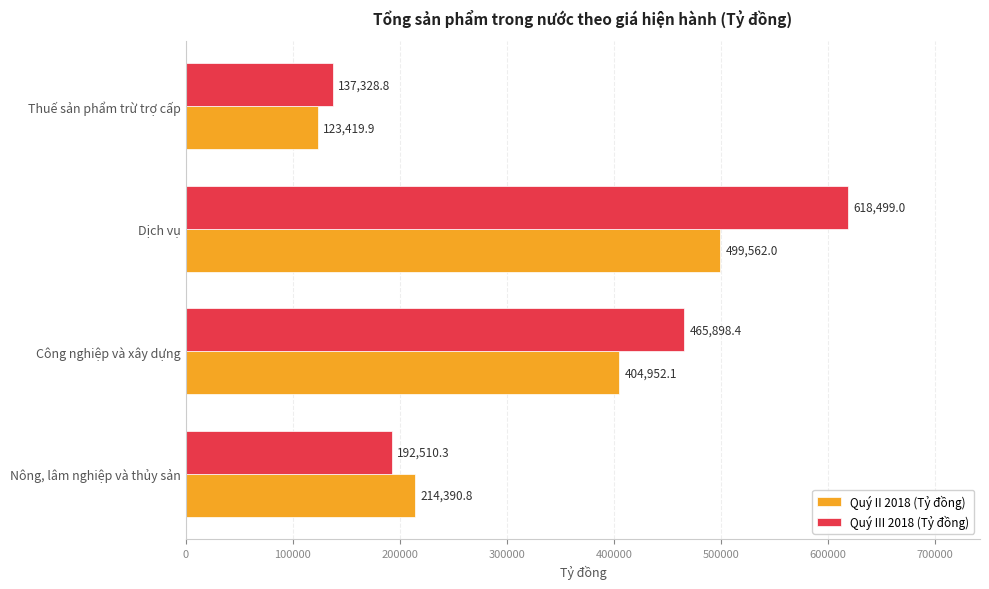

What is the total value across all series at Công nghiệp và xây dựng?

870850.5